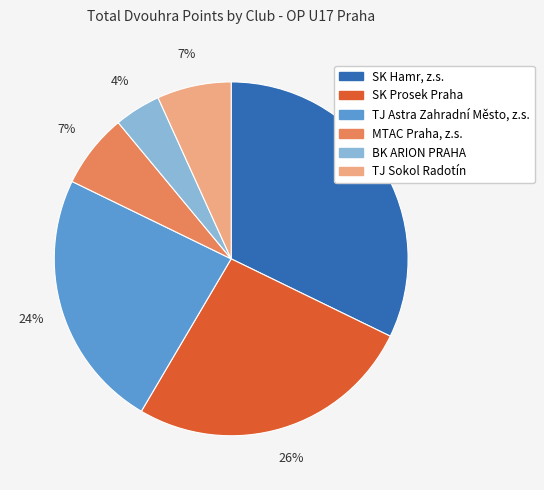

To the nearest percent, what portion does SK Prosek Praha represent?

26%